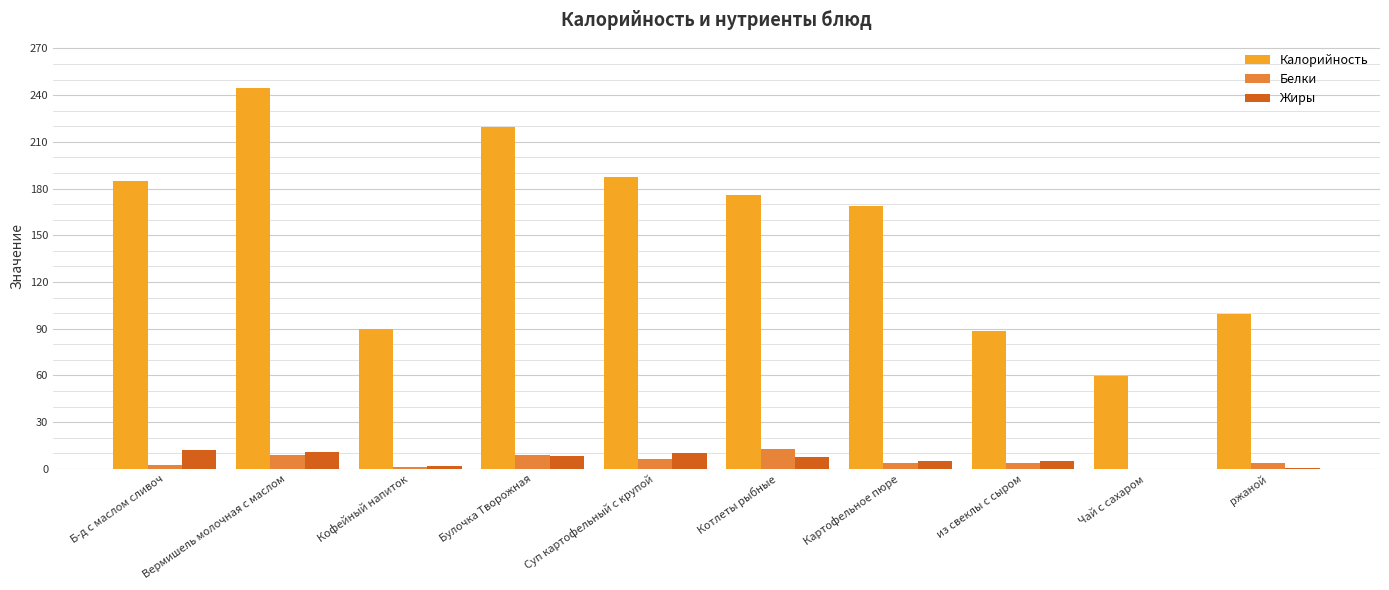

True or false: Жиры has a value of 10.0 at Суп картофельный с крупой.

True